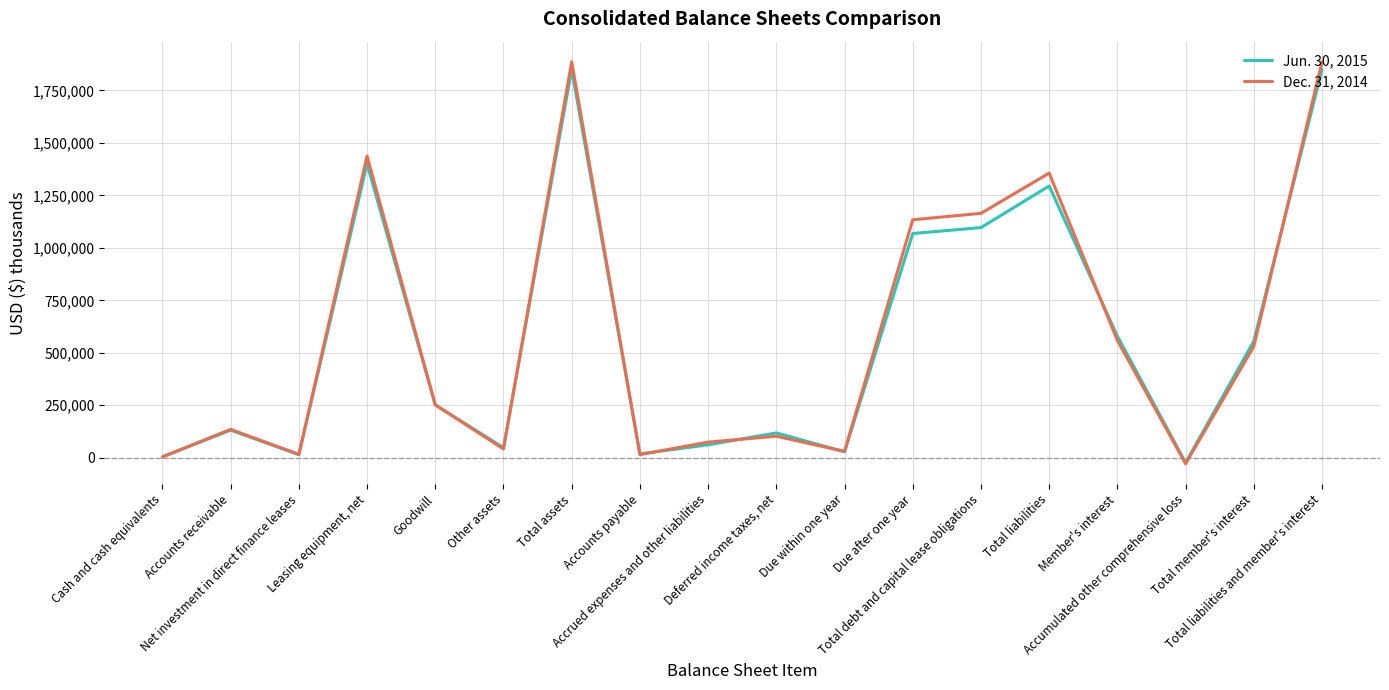

At which label is Jun. 30, 2015 closest to 913183?

Due after one year